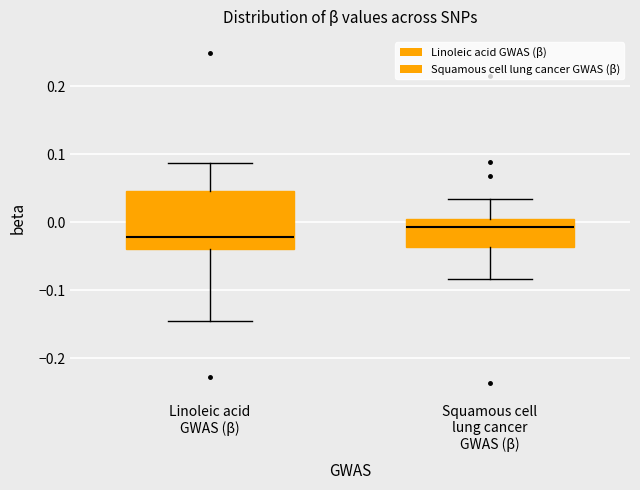

Reading left to right, transcribe this box plot: for each box, give where its median line is, the range the box spans, and where its two whiskers end, as read against the y-axis. The values are not printed on the chart, so give them approximately, as read against the axis.

Linoleic acid GWAS (β): median -0.02, box -0.04 to 0.05, whiskers -0.15 to 0.09
Squamous cell lung cancer GWAS (β): median -0.01, box -0.04 to 0.01, whiskers -0.08 to 0.03